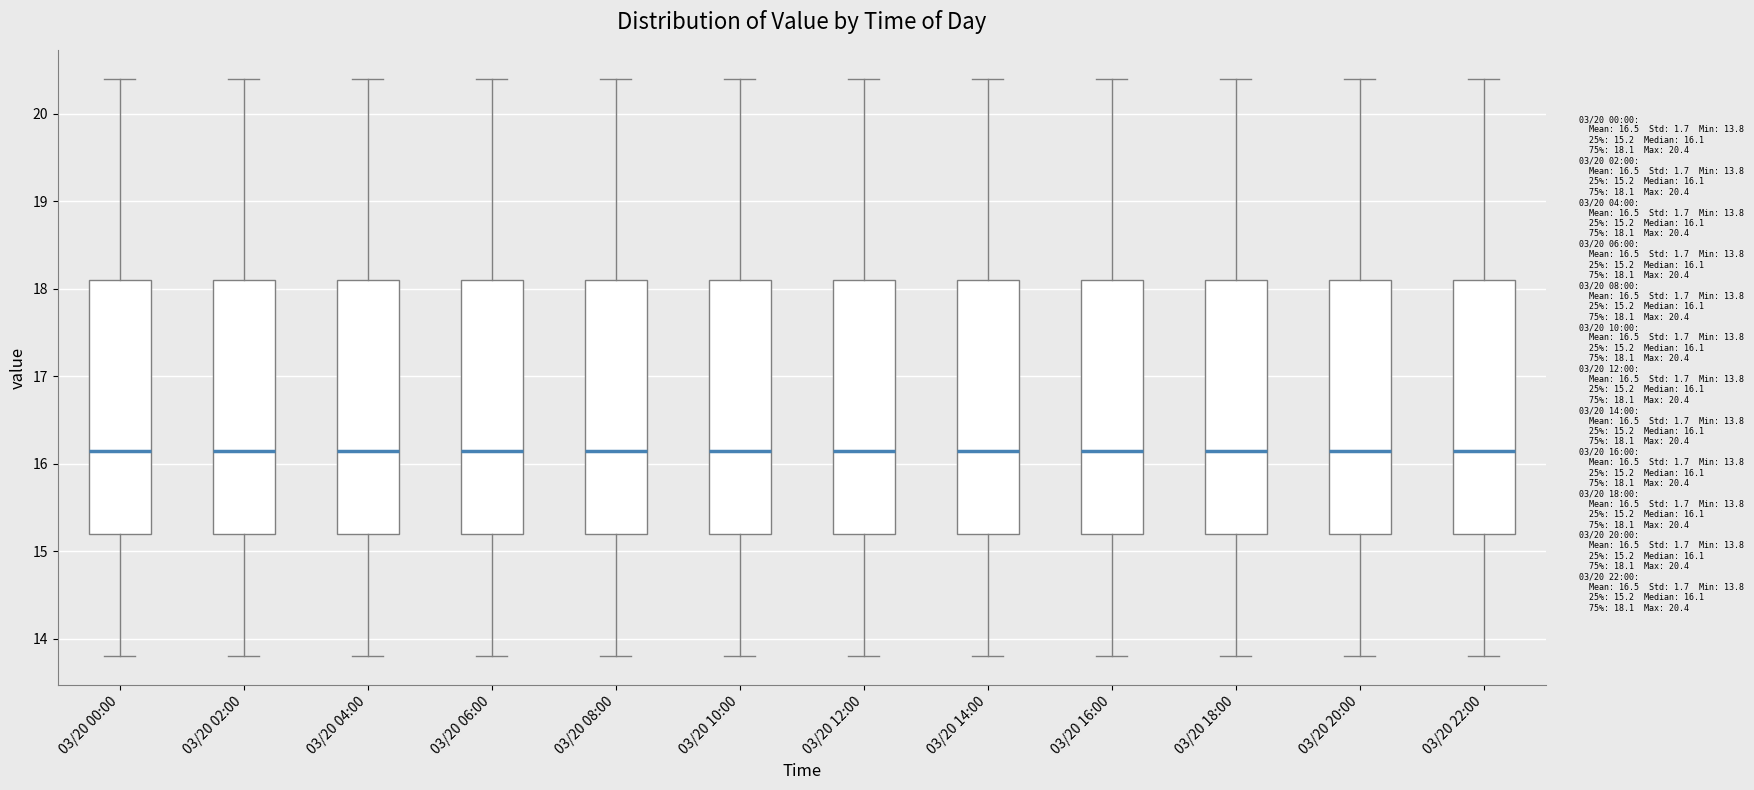

Where does the median line of the box for 03/20 20:00 sit on the y-axis? The values are not printed on the chart, so give them approximately, as read against the axis.

16.2